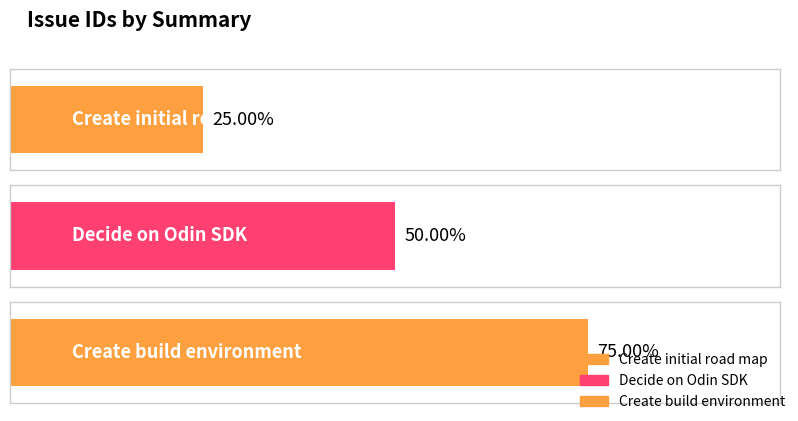

Rank the categories by value from highest to lowest.

Create build environment, Decide on Odin SDK, Create initial road map